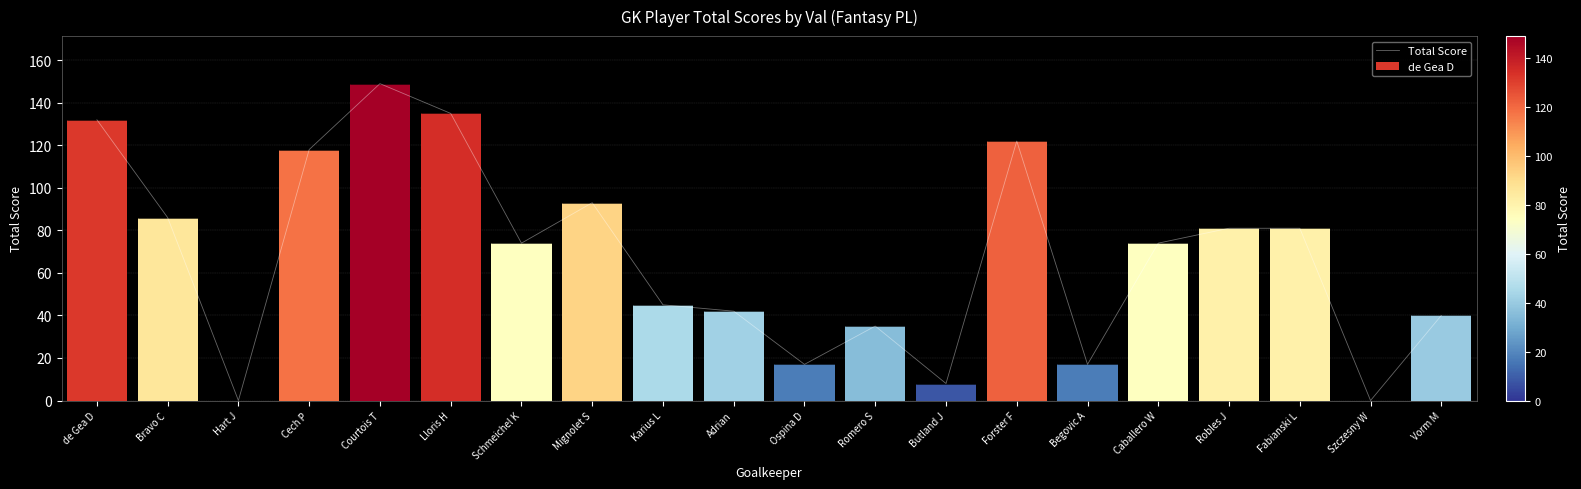

What is the label of the 9th bar from the right?

Romero S